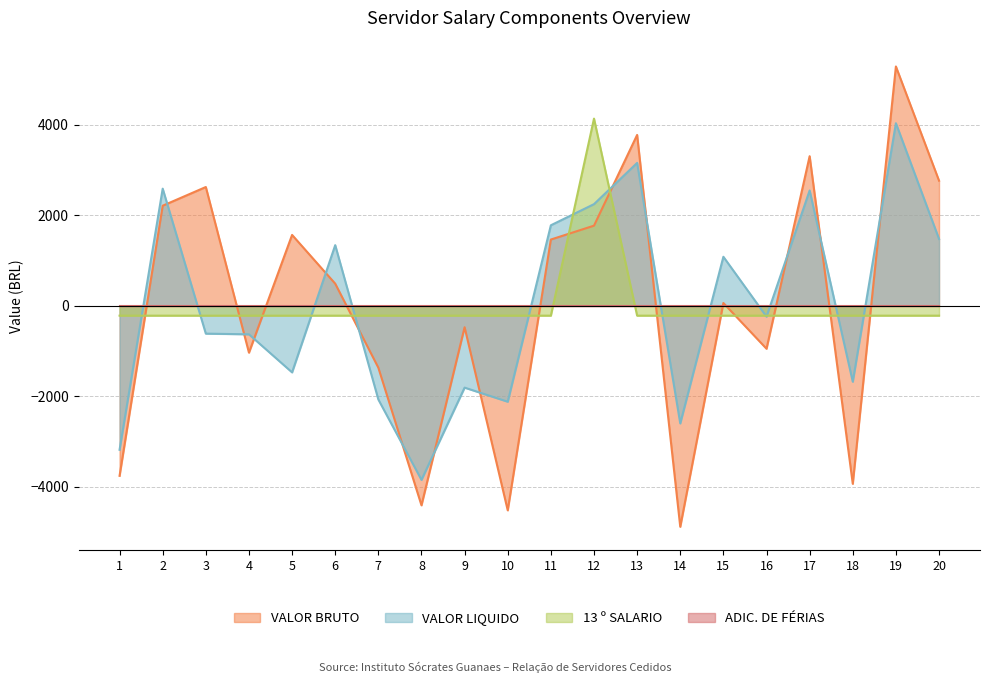

Reading right to left, what are all the values shown in this chart?

VALOR LIQUIDO: 20=1479.2	19=4038.9	18=-1679.6	17=2551.0	16=-239.2	15=1084.9	14=-2601.8	13=3160.9	12=2248.8	11=1781.5	10=-2121.4	9=-1810.0	8=-3850.5	7=-2072.4	6=1341.7	5=-1472.7	4=-630.8	3=-615.6	2=2591.8	1=-3184.7
VALOR BRUTO: 20=2767.9	19=5294.7	18=-3937.8	17=3310.0	16=-949.7	15=62.2	14=-4888.2	13=3780.0	12=1772.8	11=1466.0	10=-4524.7	9=-473.9	8=-4413.3	7=-1369.1	6=489.9	5=1568.0	4=-1036.2	3=2628.0	2=2214.2	1=-3761.0
13 º SALARIO: 20=-217.9	19=-217.9	18=-217.9	17=-217.9	16=-217.9	15=-217.9	14=-217.9	13=-217.9	12=4141.0	11=-217.9	10=-217.9	9=-217.9	8=-217.9	7=-217.9	6=-217.9	5=-217.9	4=-217.9	3=-217.9	2=-217.9	1=-217.9